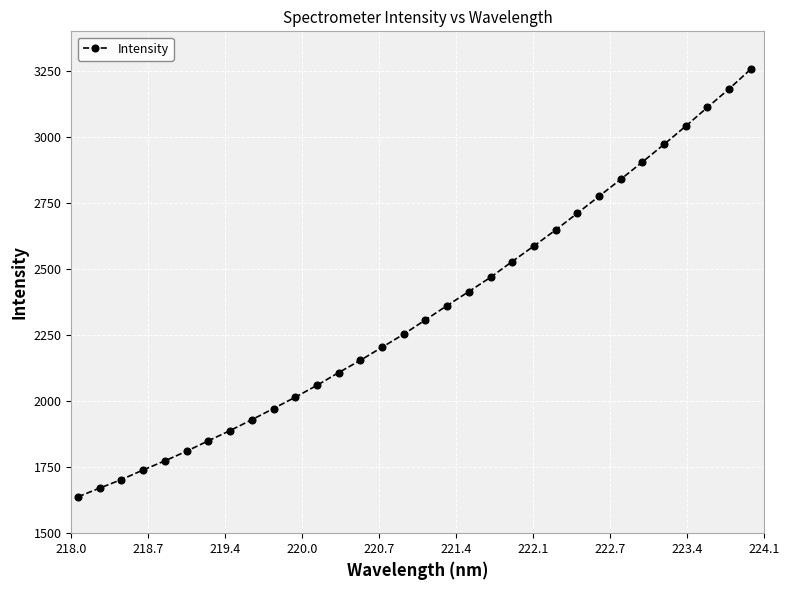

What is the difference between the maximum and minimum values?

1618.5